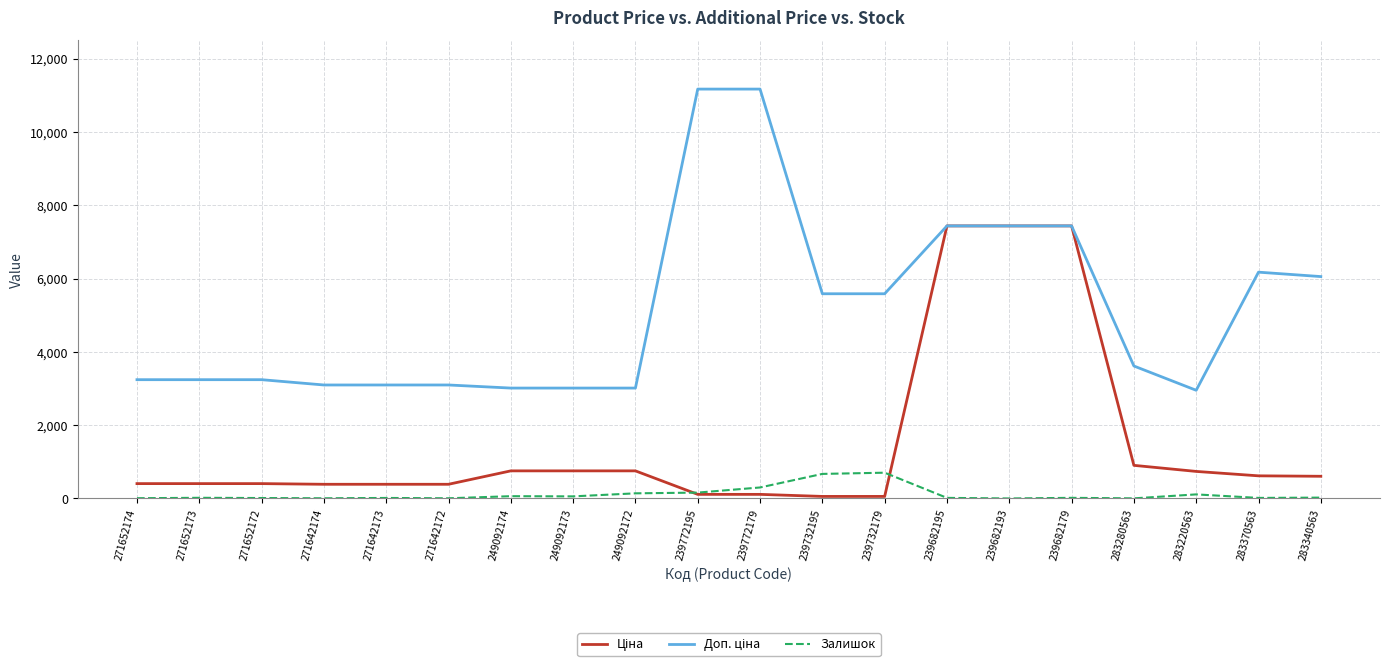

Does the chart display data point markers on the line(s)?

No